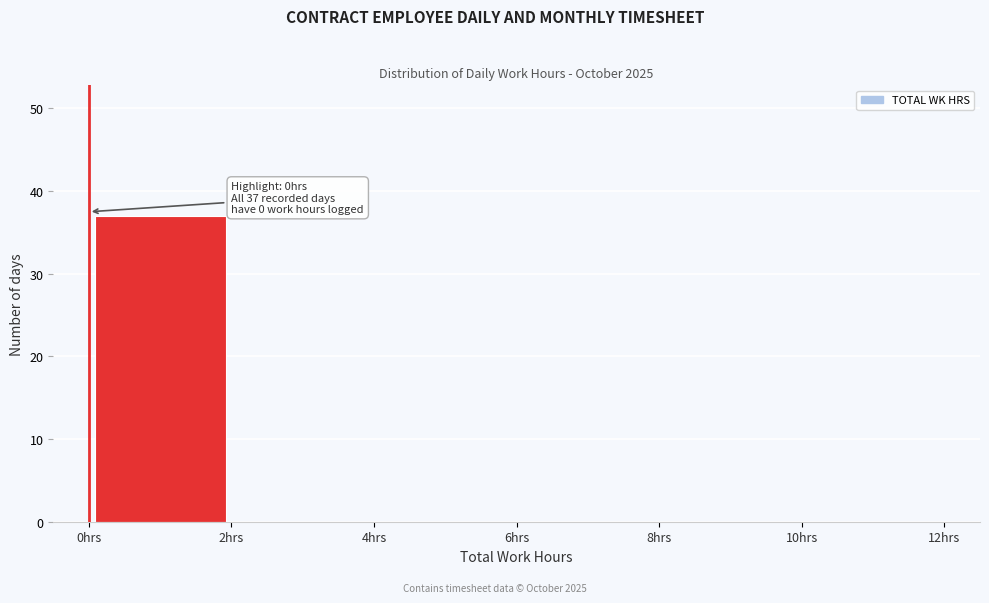

Which range on the x-axis has the tallest bar?

0 to 2